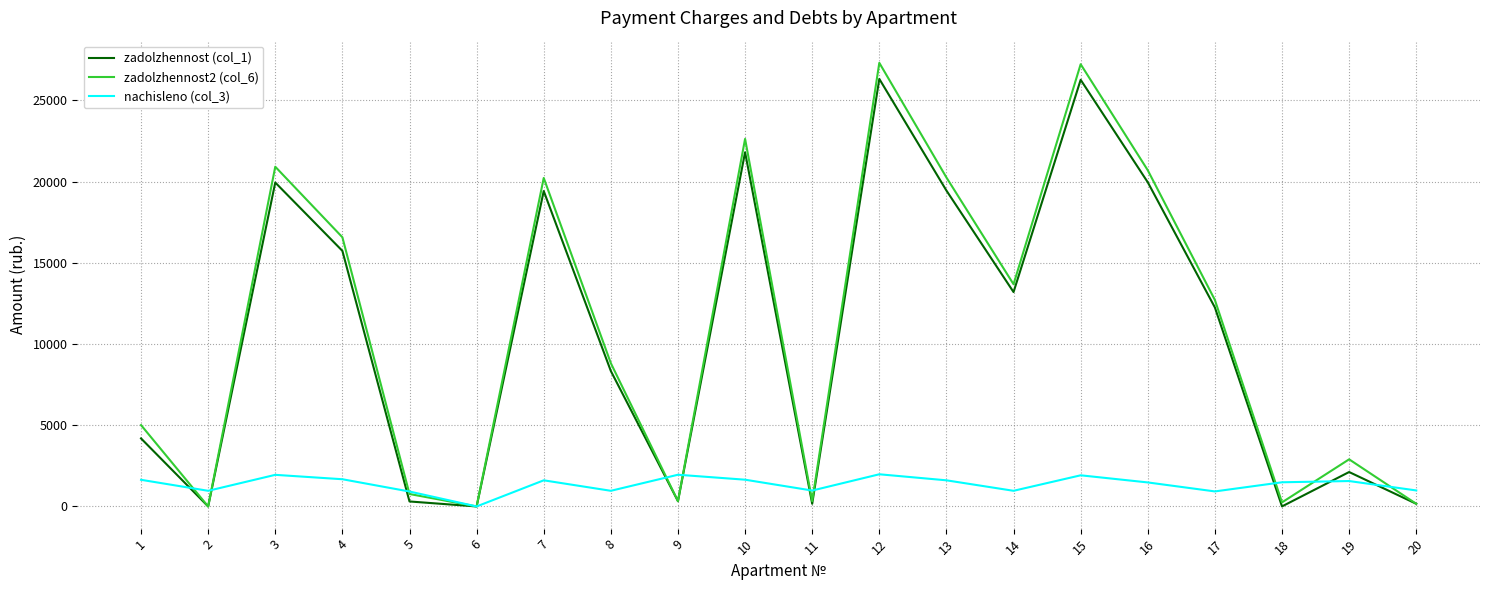

The value of nachisleno (col_3) at 15 is 1917.5. True or false?

True